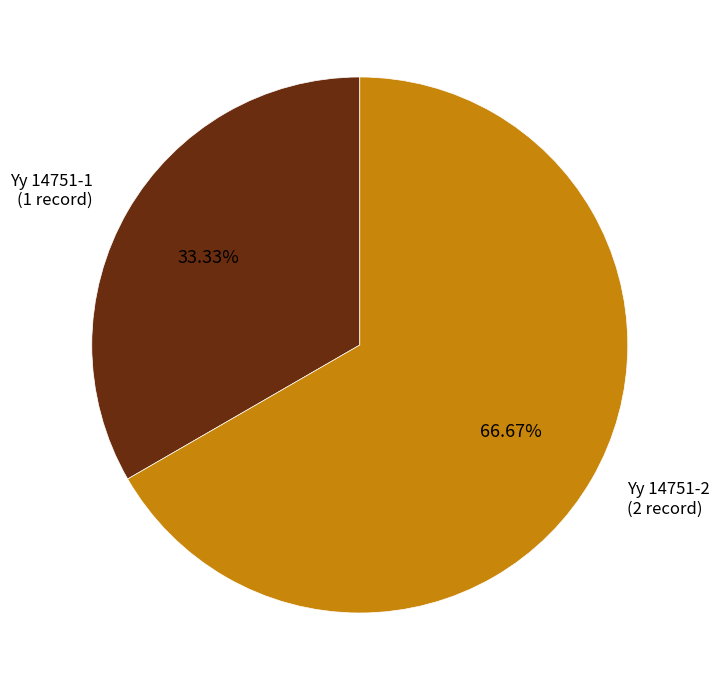

Is it true that Yy 14751-2 is 67% of the pie?

True